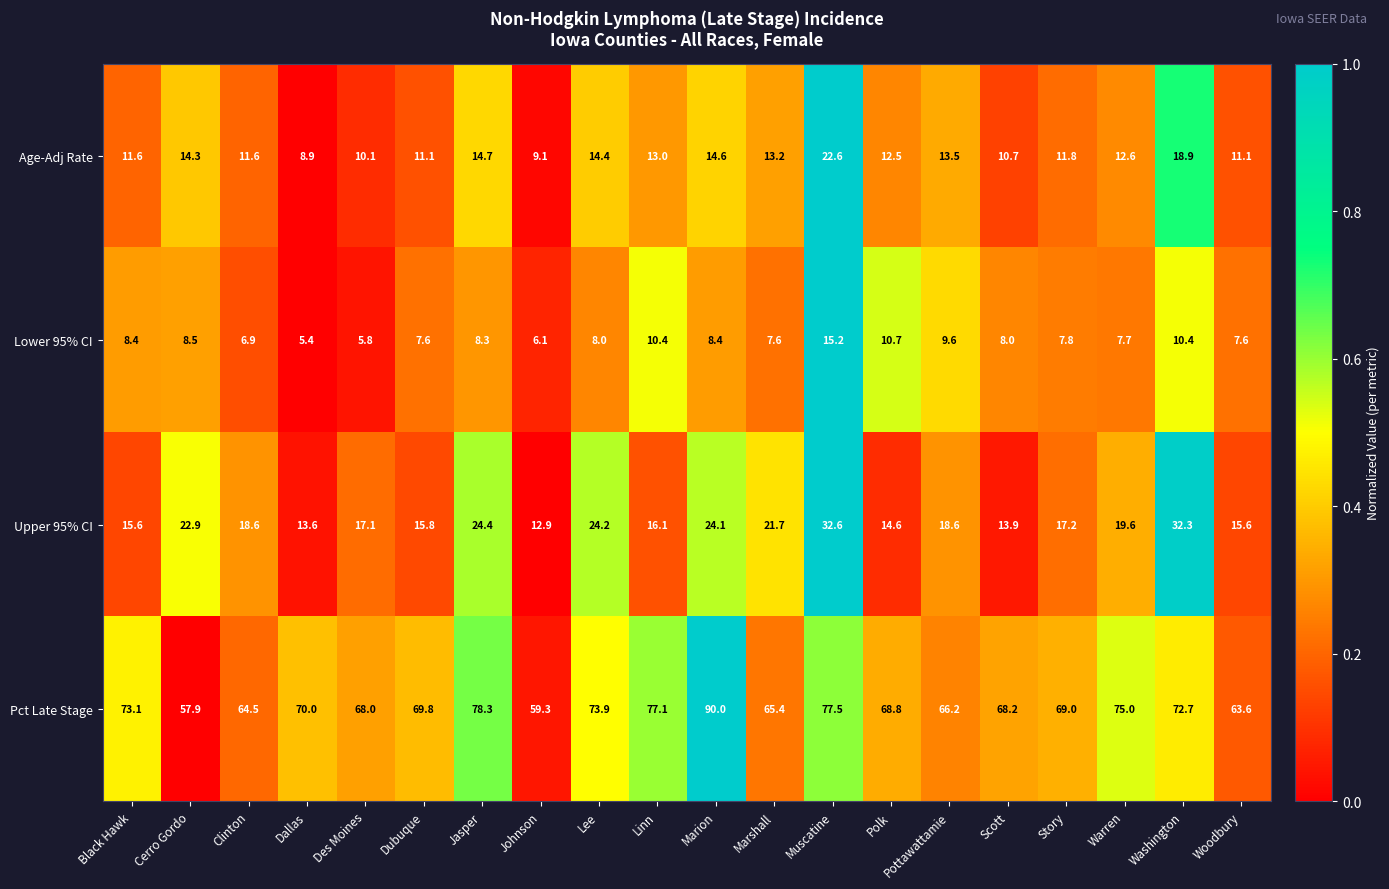

Between Marshall and Woodbury, which series saw the biggest shift?

Upper 95% CI